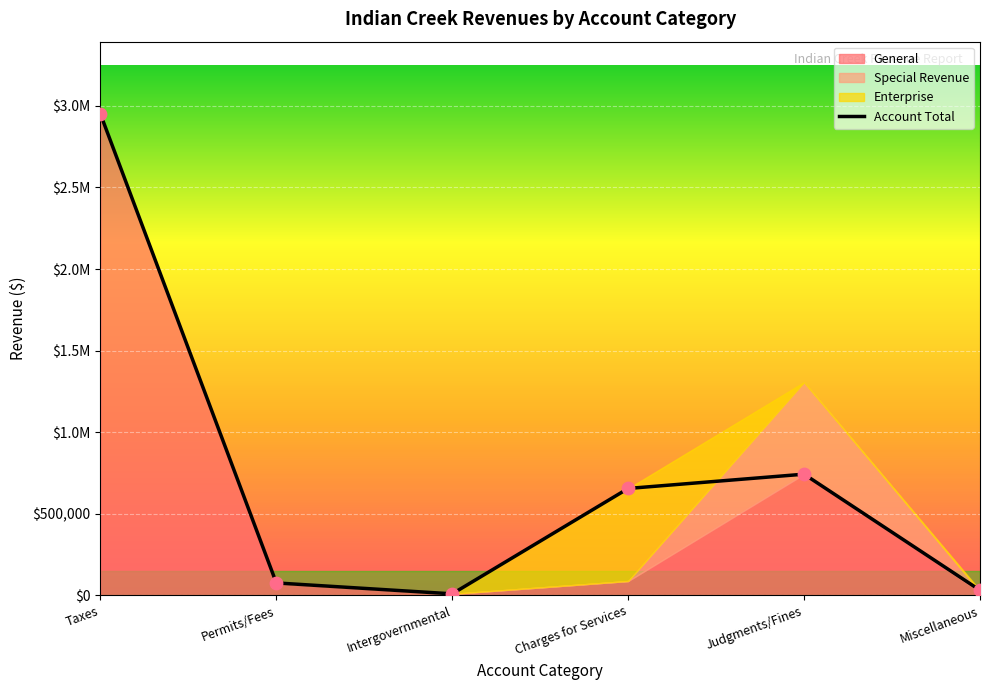

Between Judgments/Fines and Charges for Services, which is larger?

Judgments/Fines